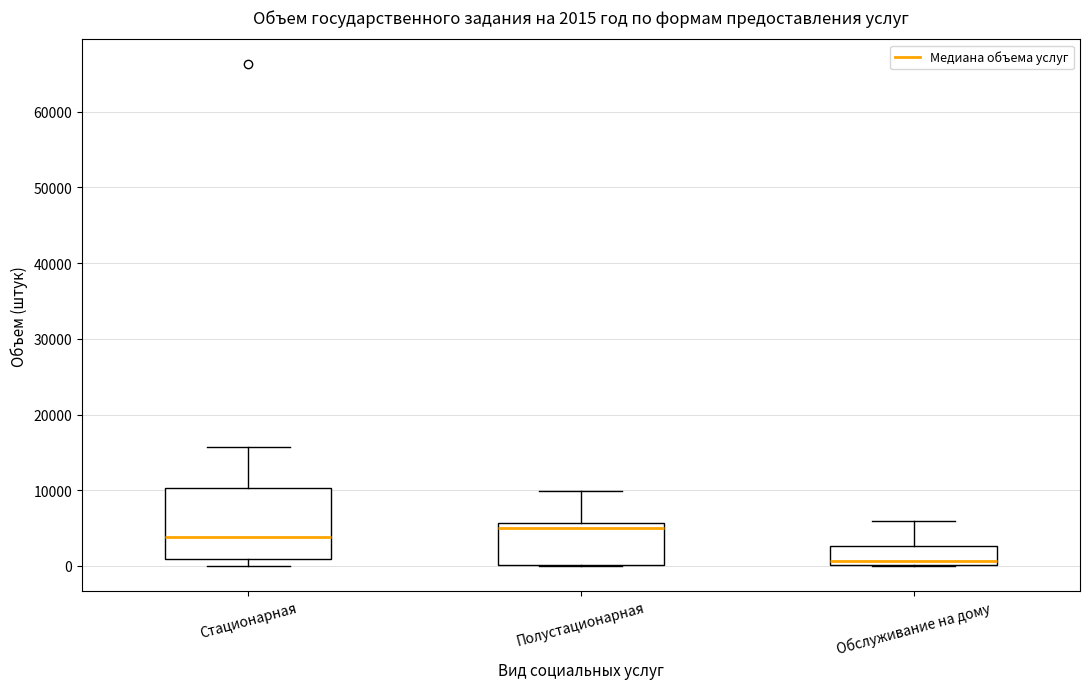

Which box is the tallest, from its lower edge to its upper edge?

Стационарная